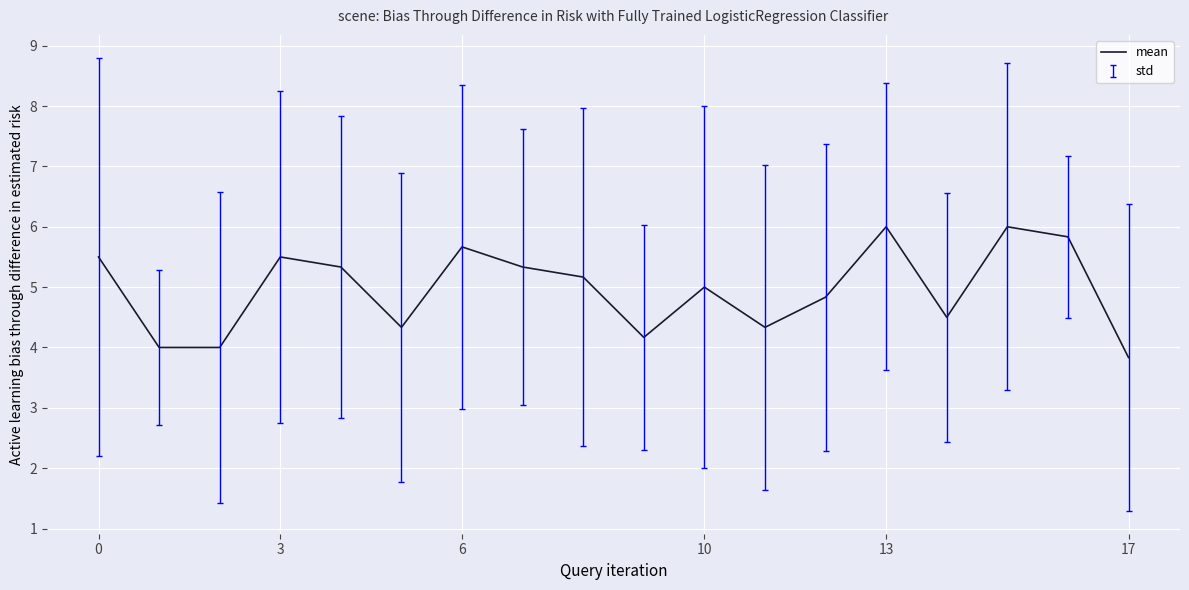

What is the difference between the maximum and minimum values?

2.2